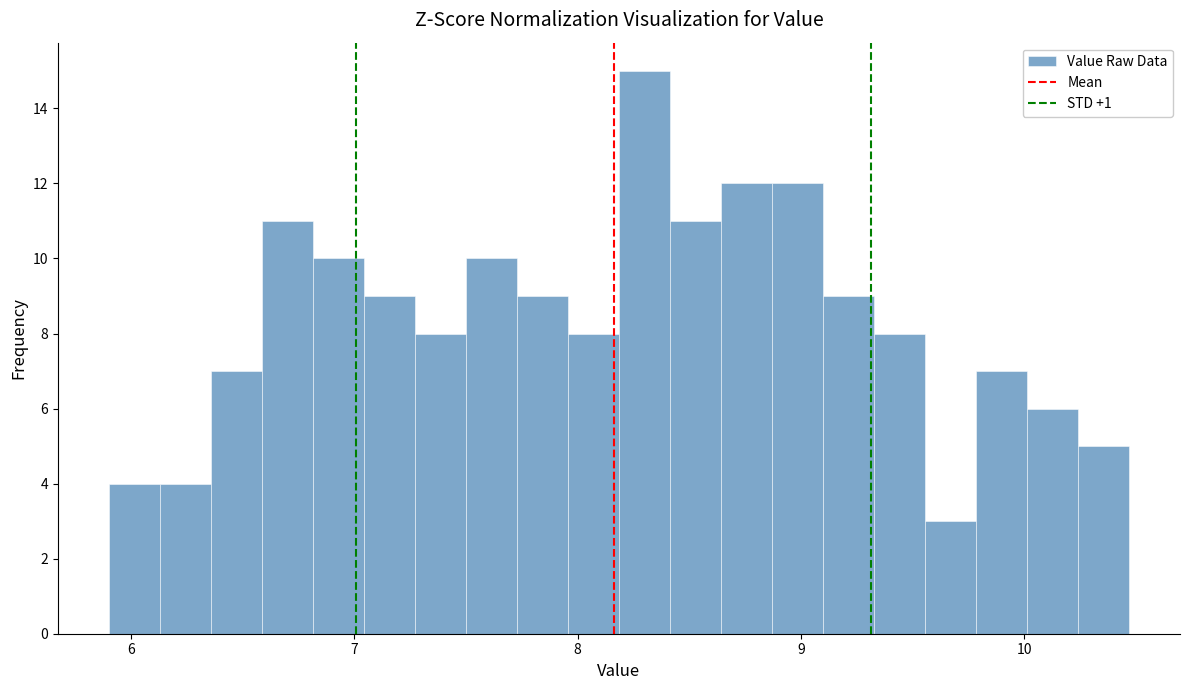

Around what value on the x-axis is the tallest bar? Give the approximate position of its centre, as read against the axis.

8.3